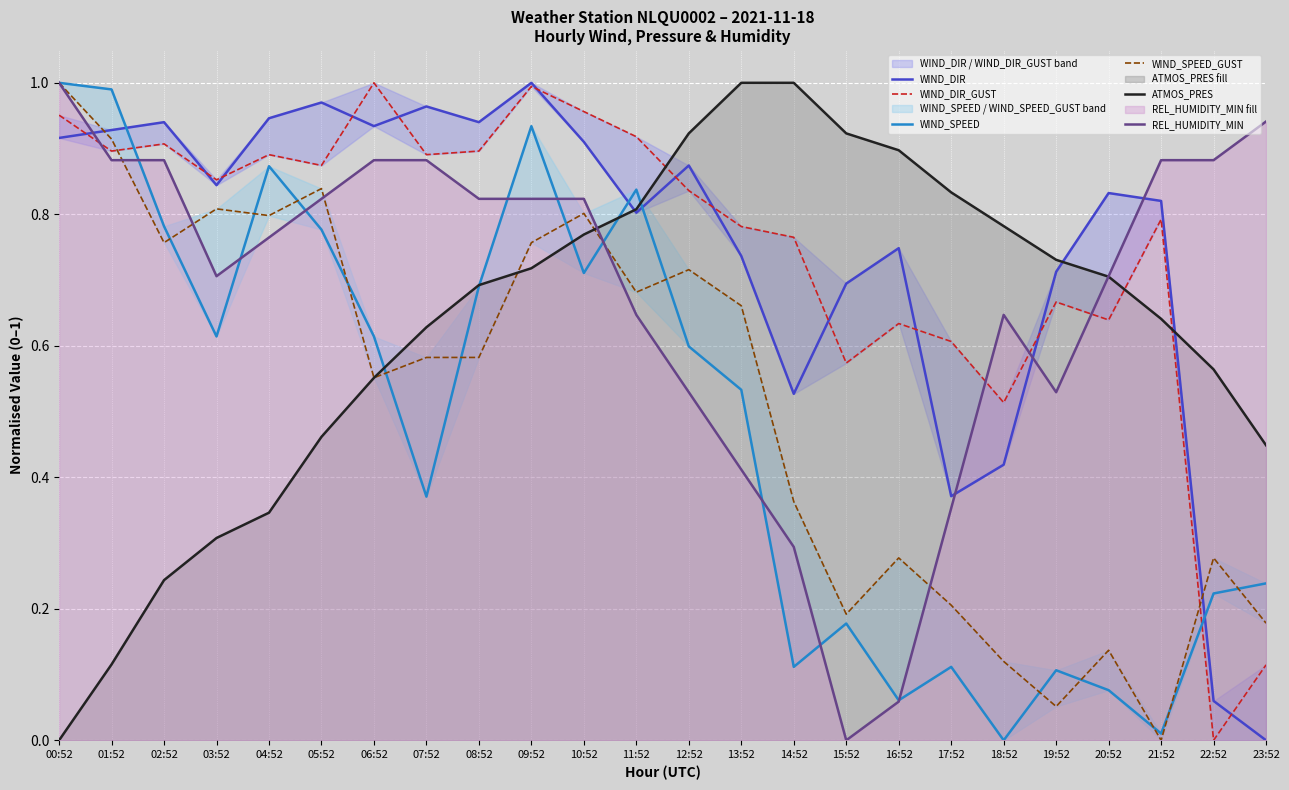

What is the sum of all WIND_SPEED_GUST values?

12.3